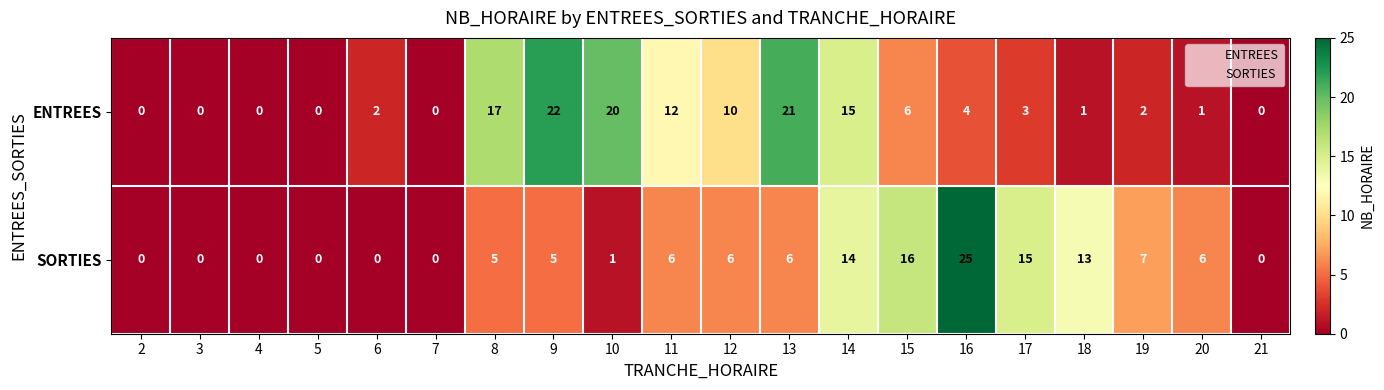

Where is SORTIES nearest to the value 12?

18